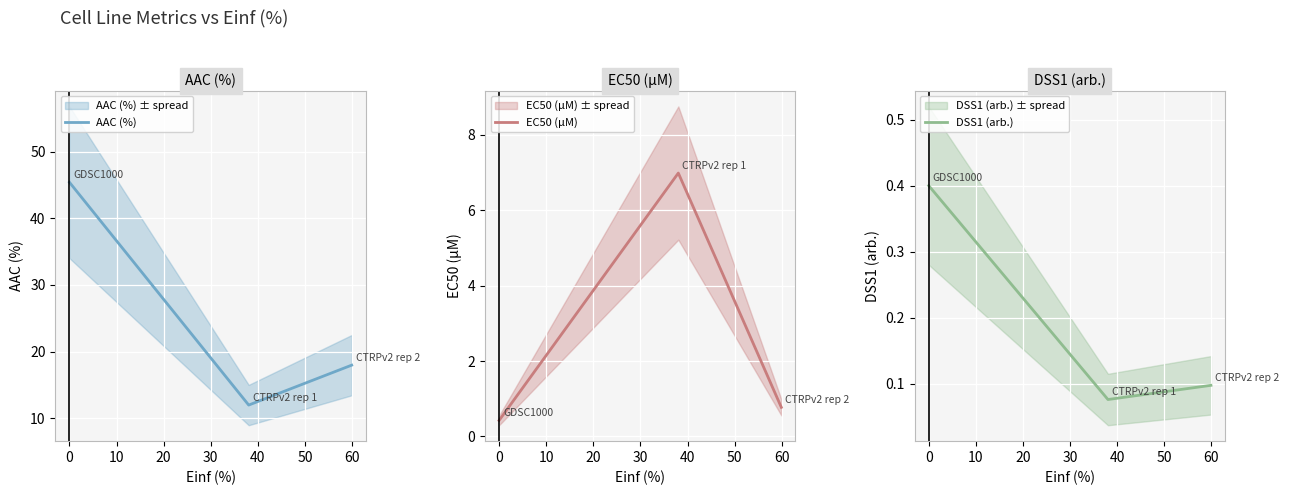

How many values in the AAC (%) series exceed 17?

2